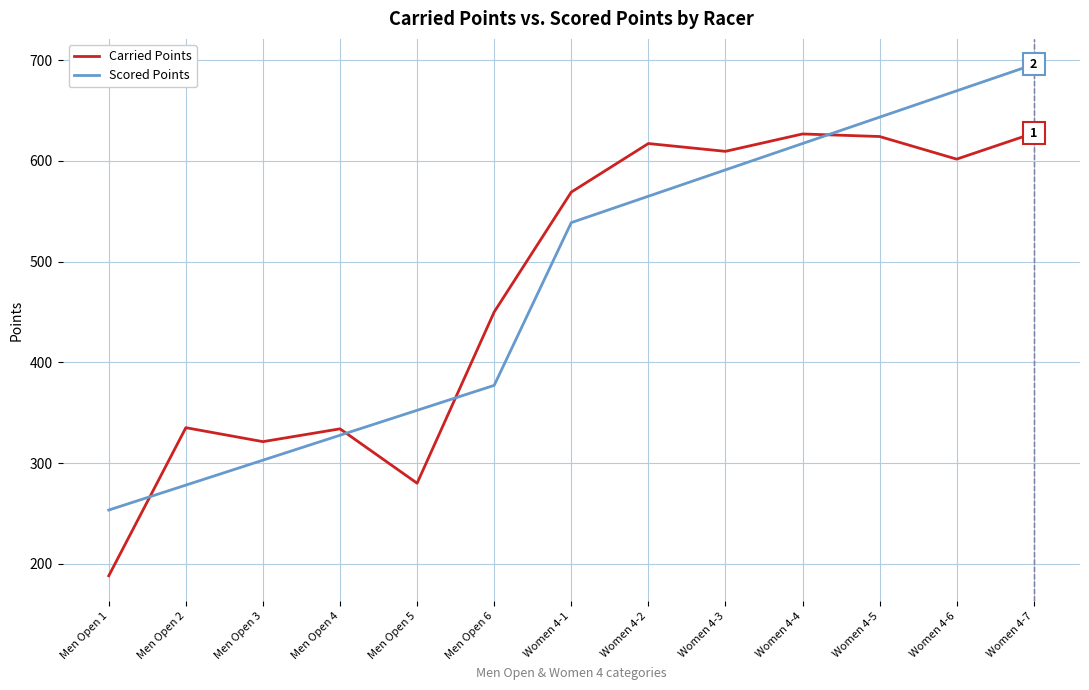

How many lines are shown in the chart?

2